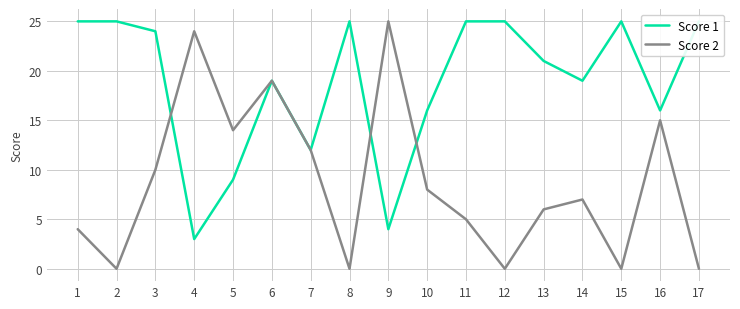

Reading left to right, extract all data points from this chart.

Score 1: 25	25	24	3	9	19	12	25	4	16	25	25	21	19	25	16	25
Score 2: 4	0	10	24	14	19	12	0	25	8	5	0	6	7	0	15	0